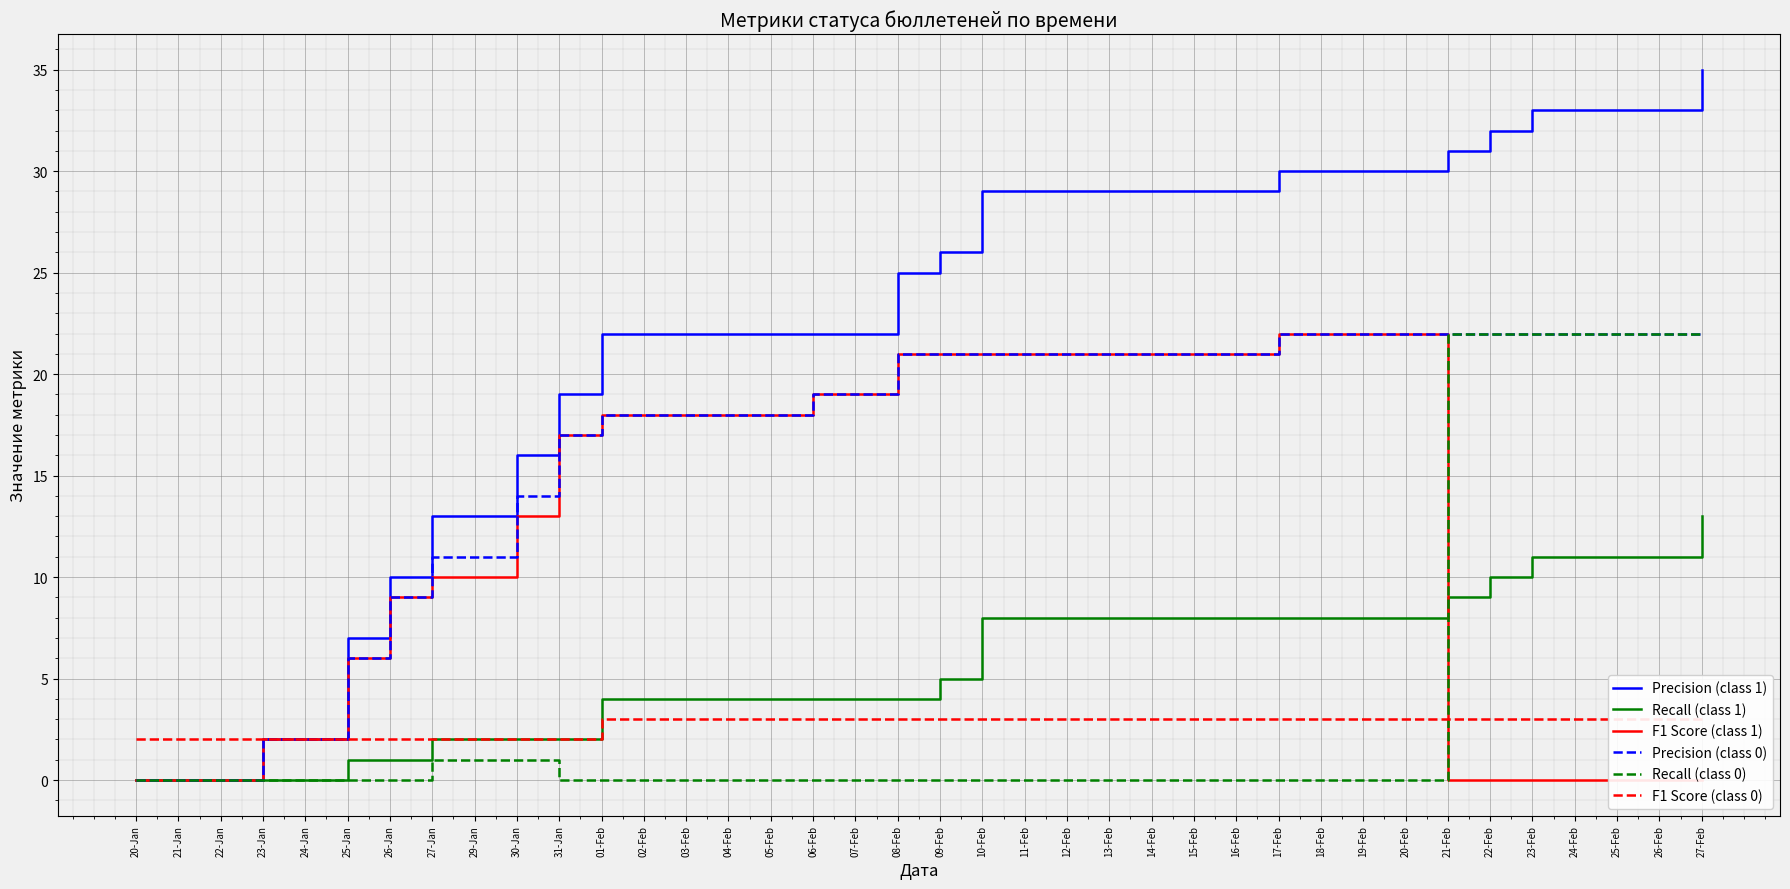

What is the greatest value displayed?

35